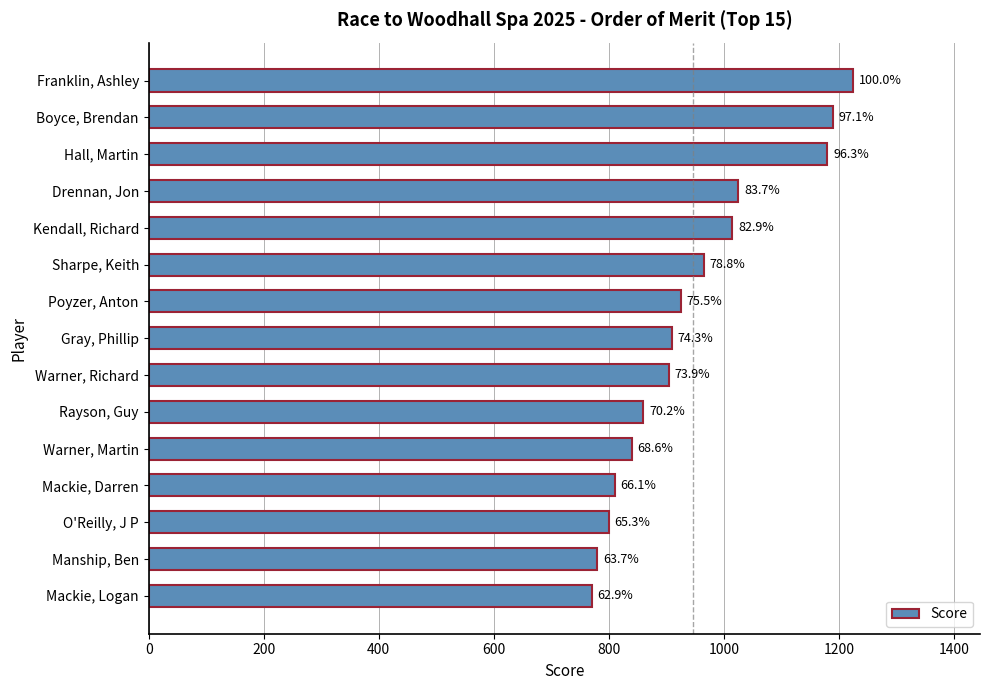

What is the smallest value displayed?

770